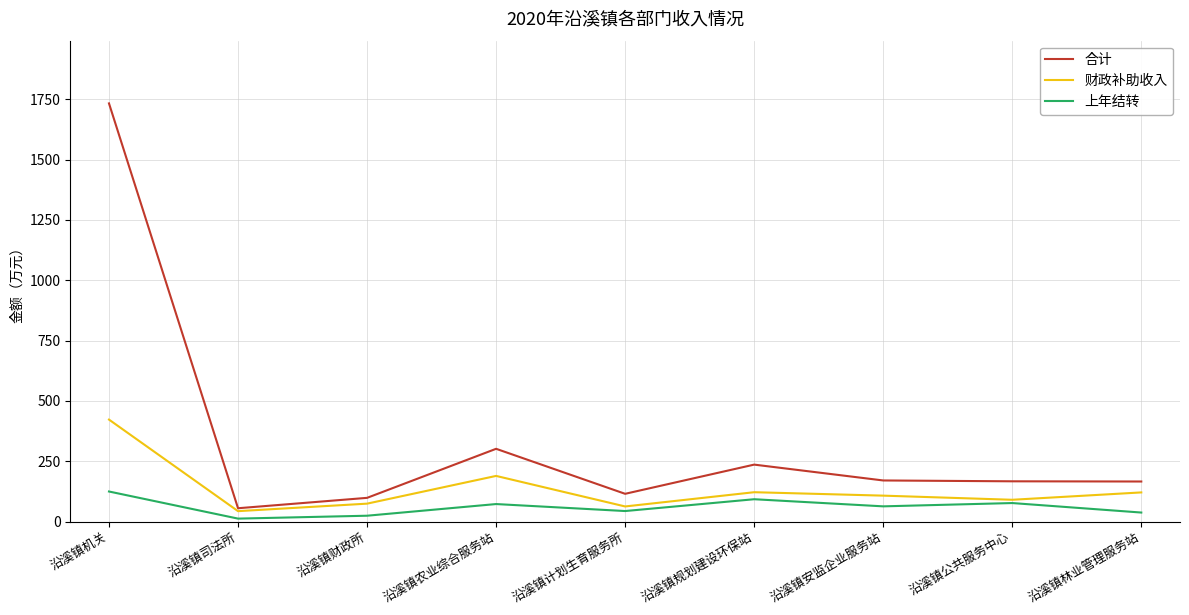

The 上年结转 series shows 124.4 at 沿溪镇机关. True or false?

True